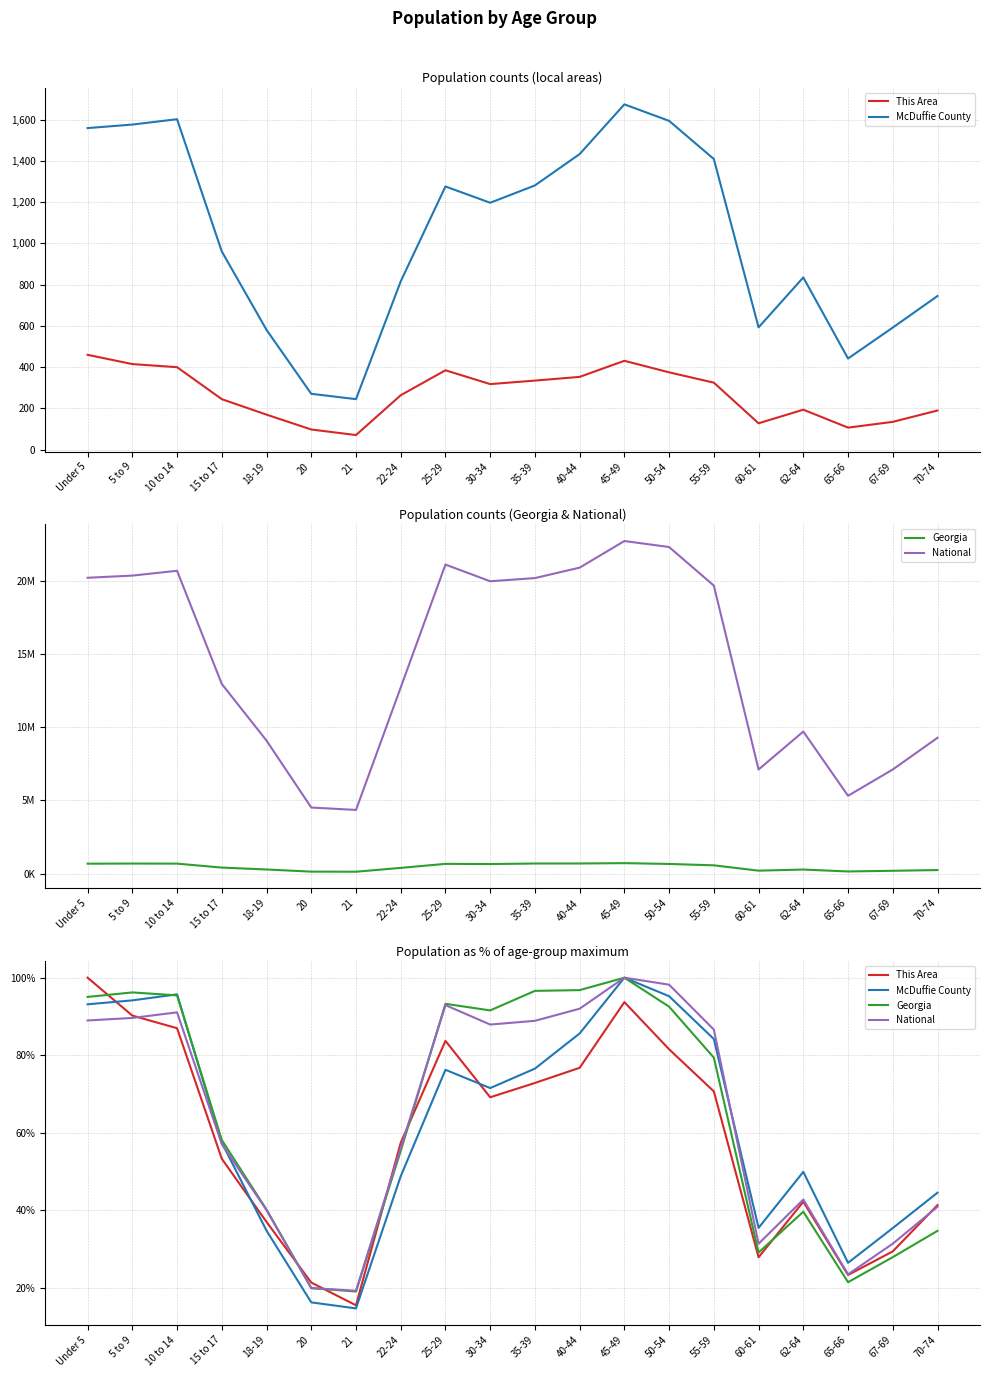

How many lines are shown in the chart?

4